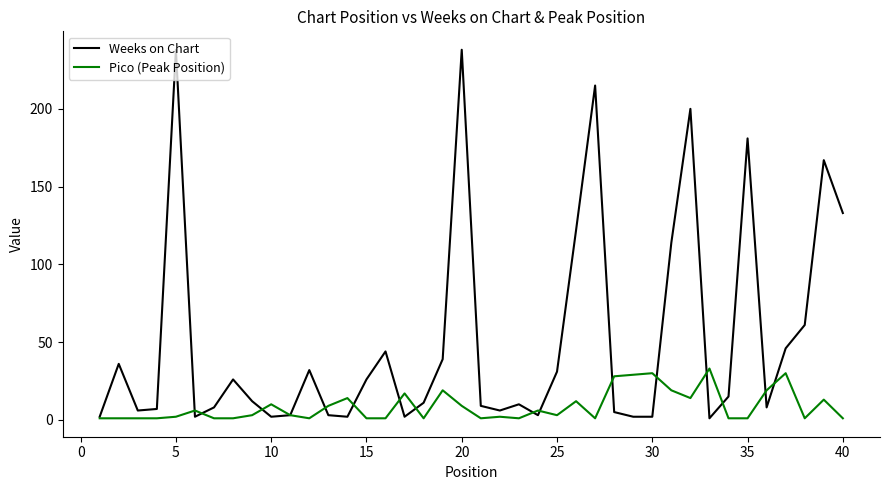

Which series has the widest spread of values?

Weeks on Chart